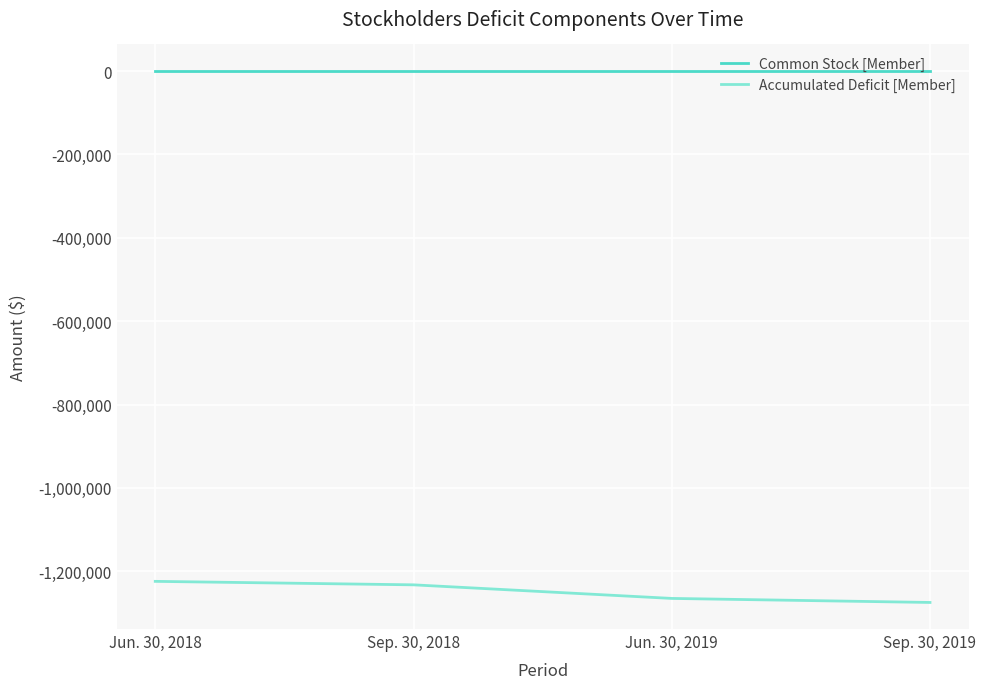

What is the smallest value displayed?

-1274800